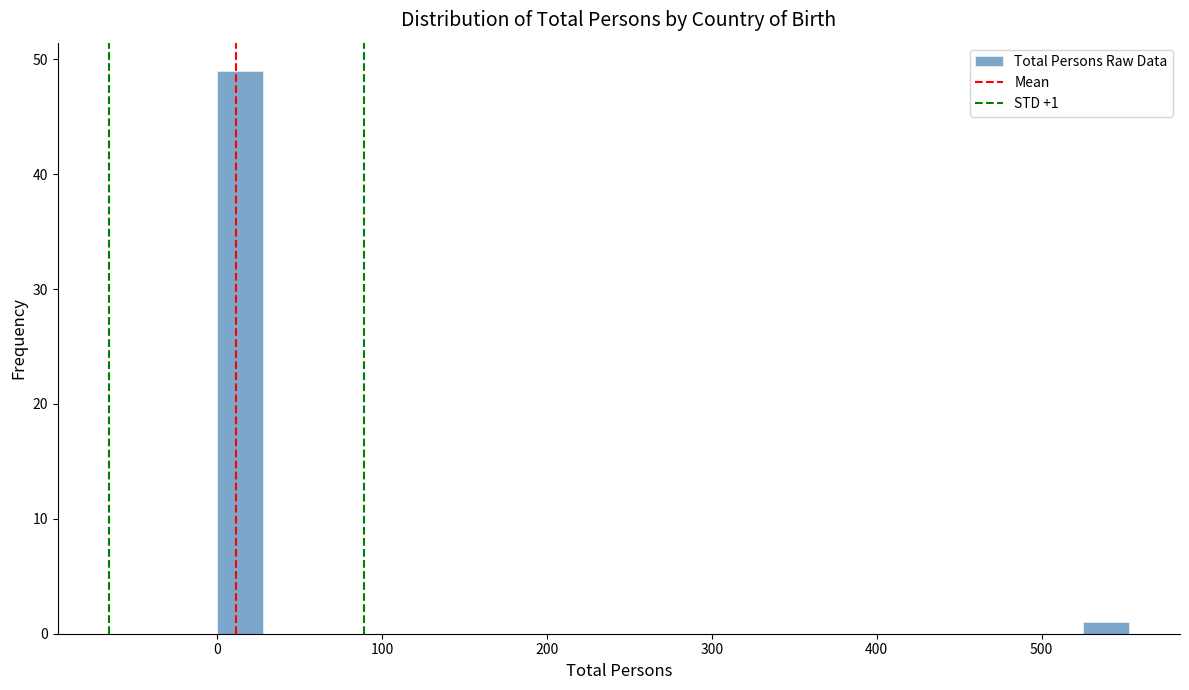

Around what value on the x-axis is the tallest bar? Give the approximate position of its centre, as read against the axis.

10